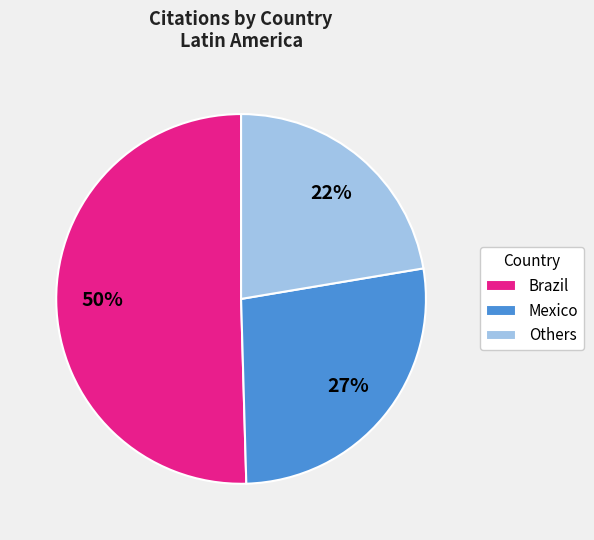

Which slice represents more than half of the pie?

Brazil